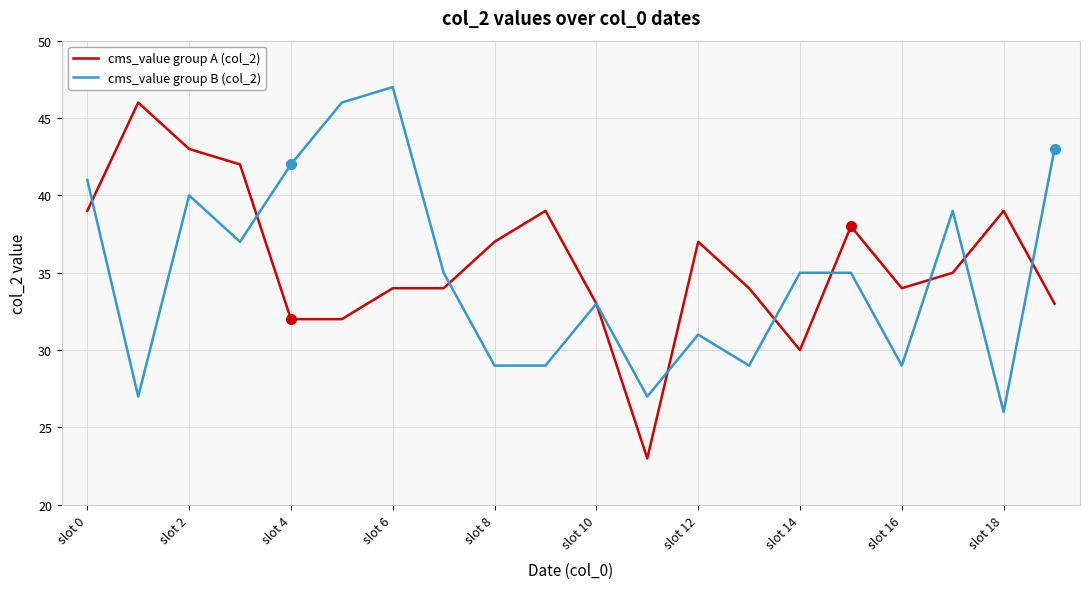

What is the maximum value for cms_value group A (col_2)?

46